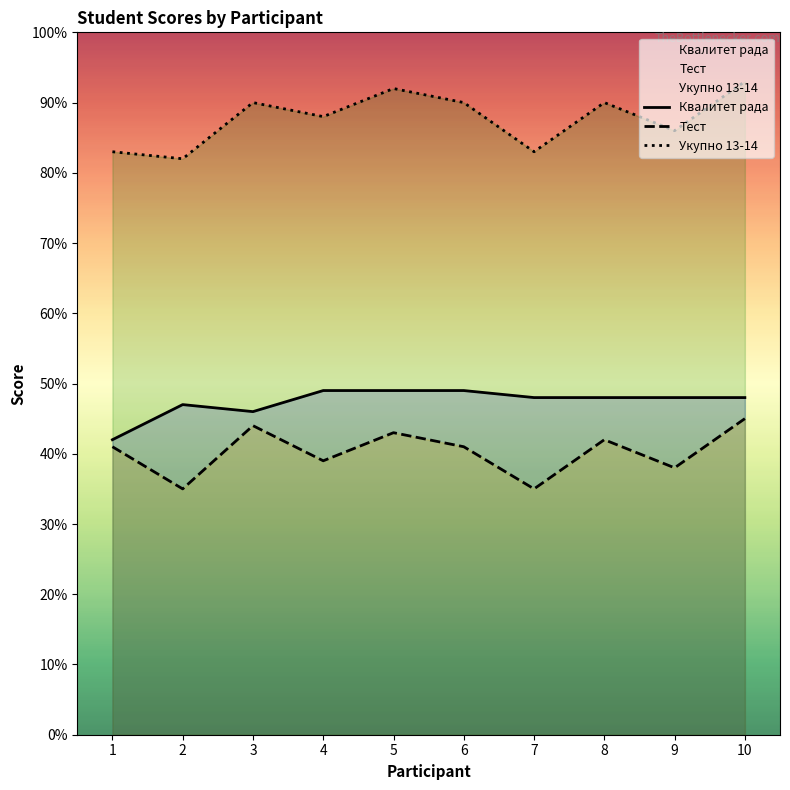

True or false: Укупно 13-14 and Тест cross at least once.

False